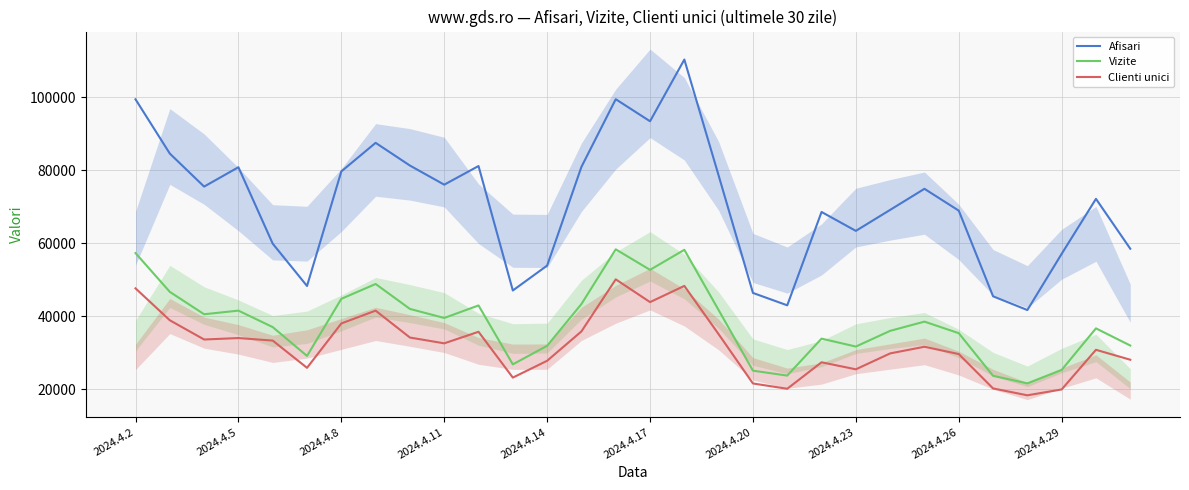

Which series has the largest total across all categories?

Afisari